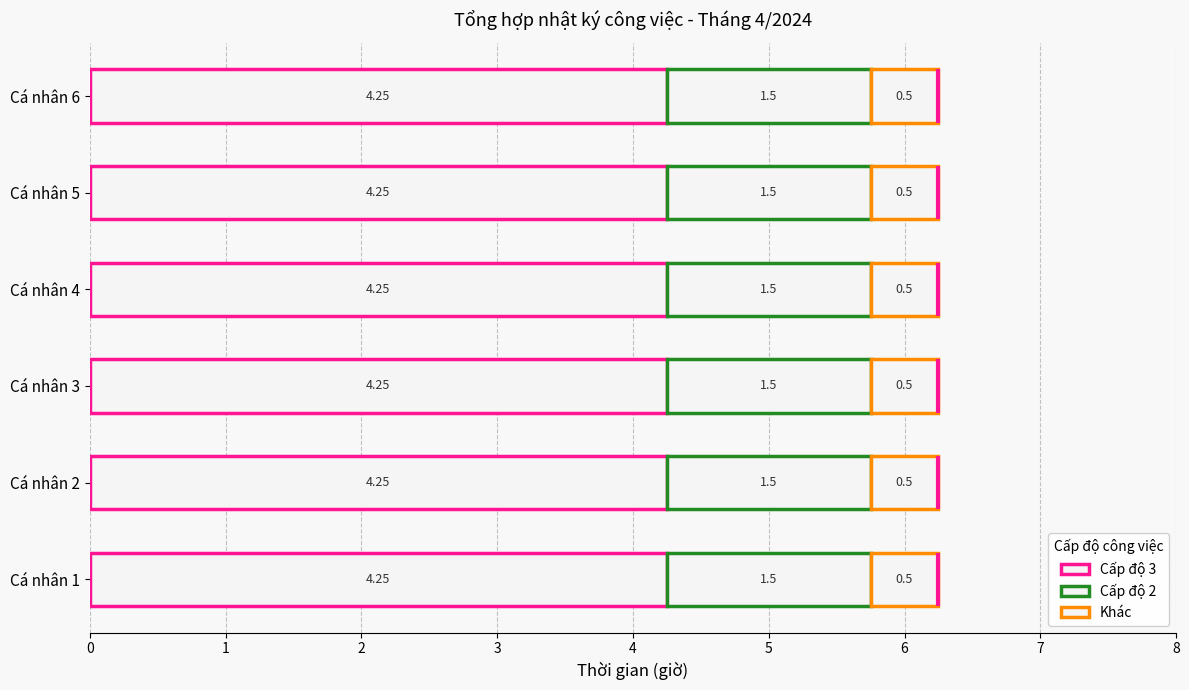

List the labels in order of Khác value, smallest first.

Cá nhân 1, Cá nhân 2, Cá nhân 3, Cá nhân 4, Cá nhân 5, Cá nhân 6